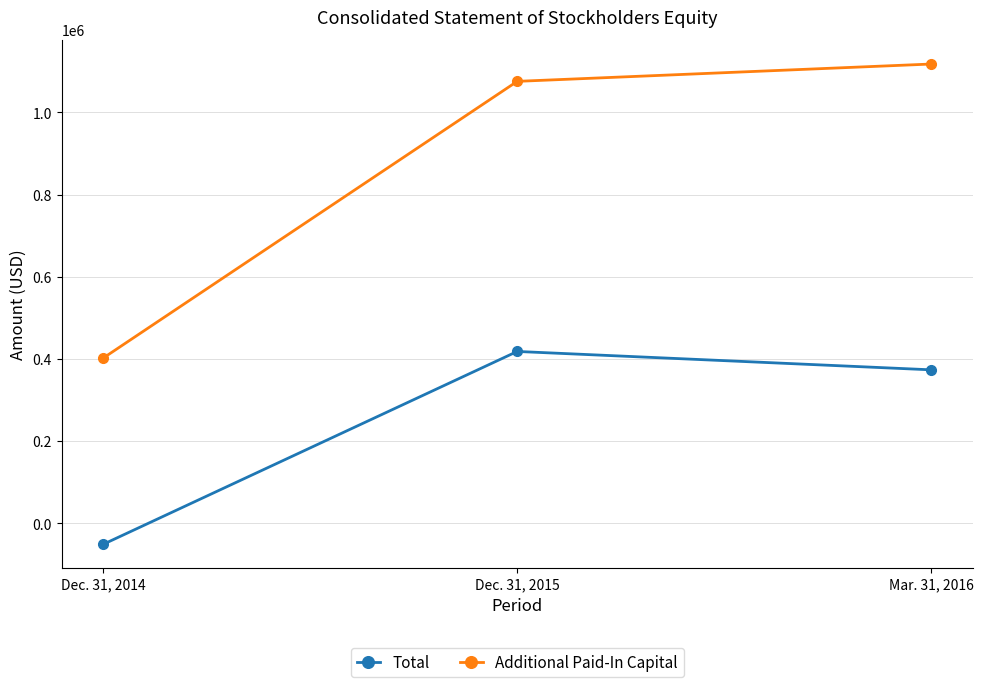

At which label does Total reach its peak?

Dec. 31, 2015